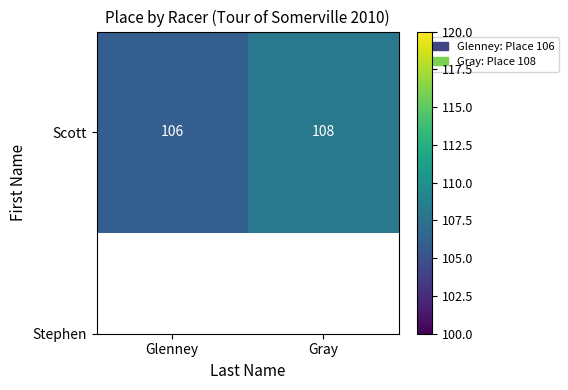

List the labels in order of value, smallest first.

Glenney, Gray